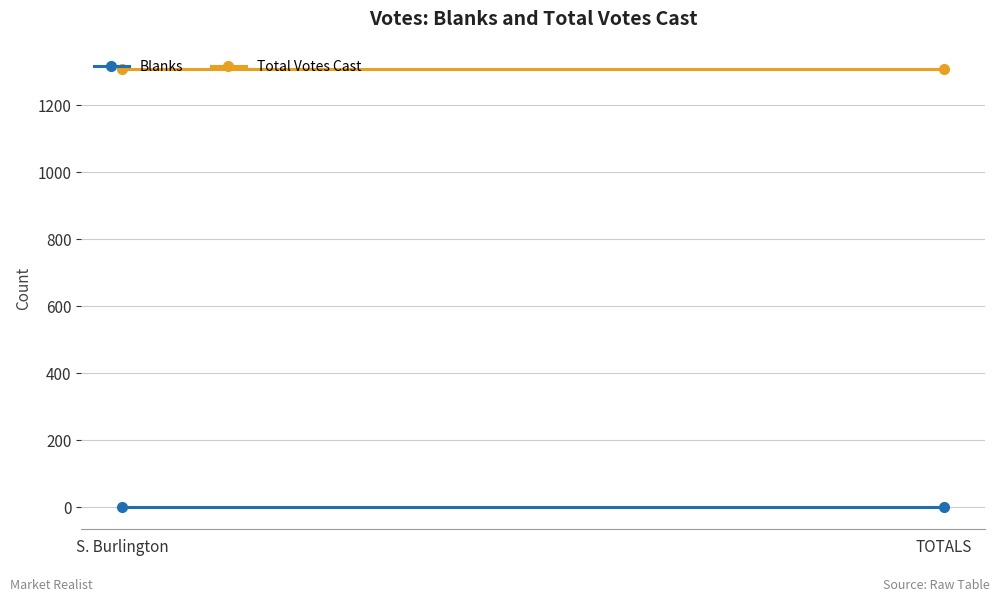

What is the average value of the Total Votes Cast series?

1308